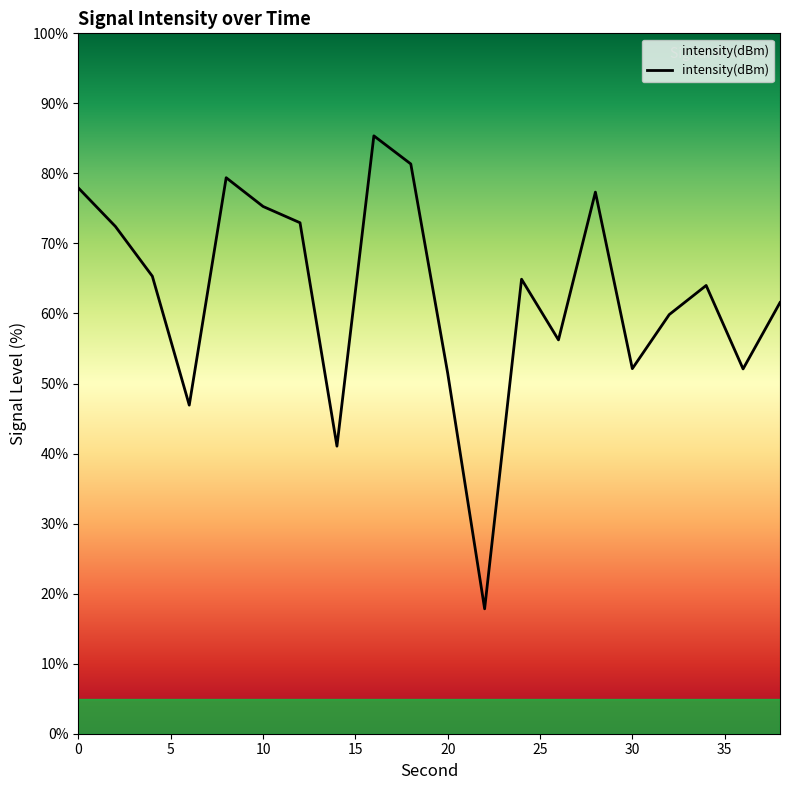

How many interior local valleys (lower than both neighbors) does the data have?

6